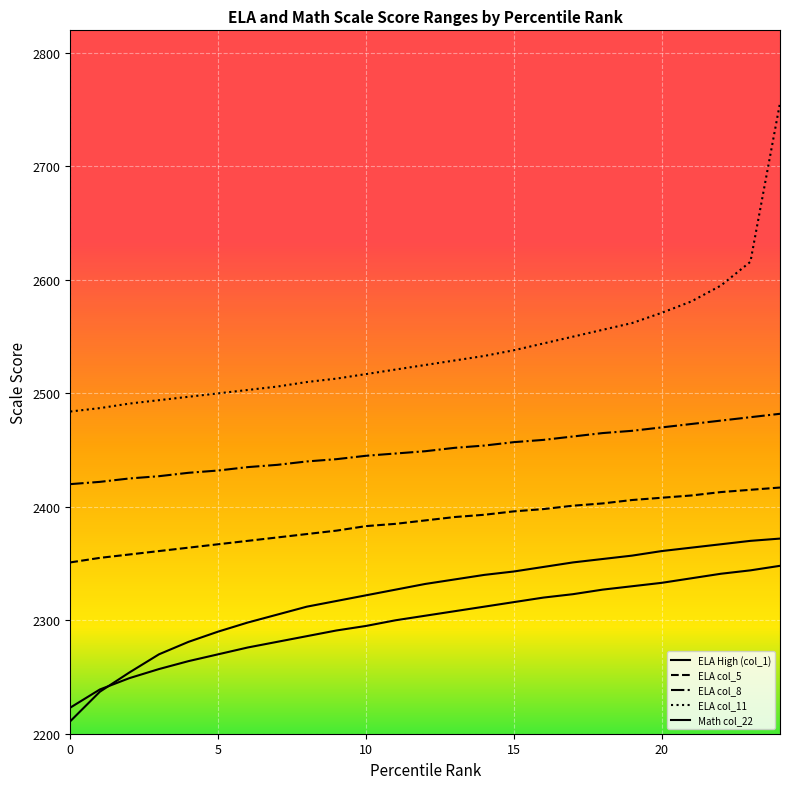

At which label does ELA High (col_1) first exceed 2304?

13